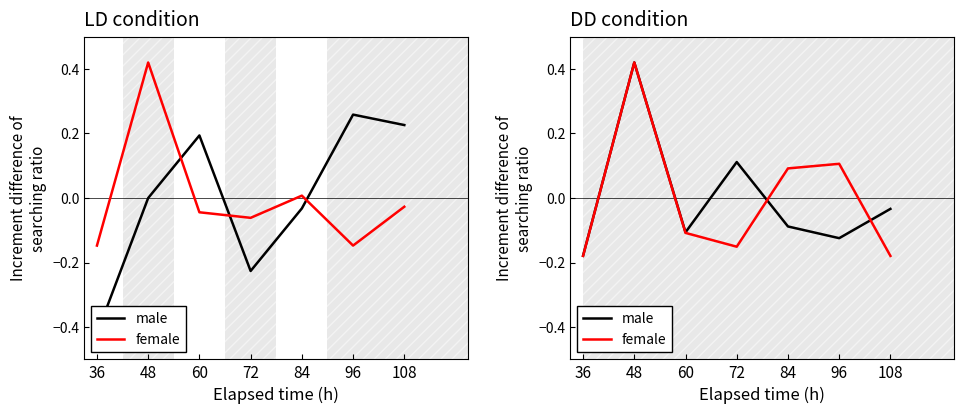

Between 60 and 96, which series saw the biggest shift?

female